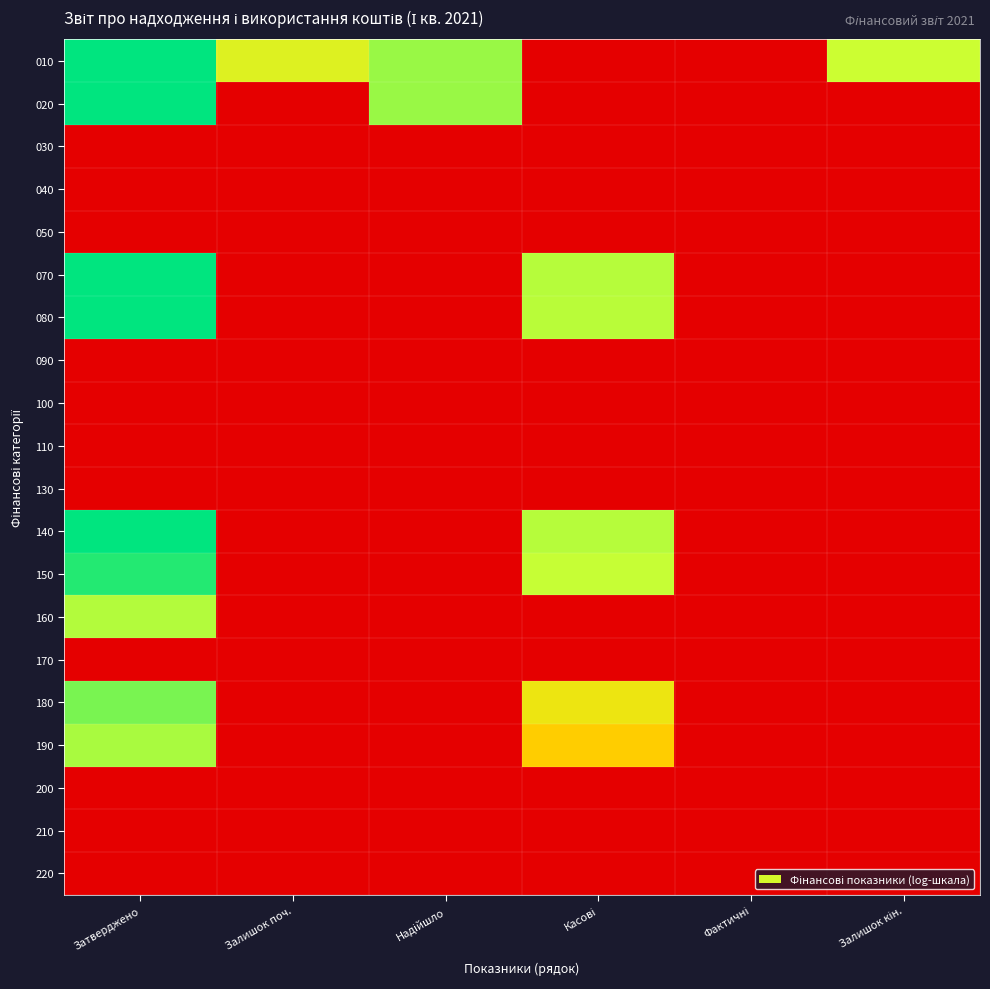

How many series are shown in this chart?

20